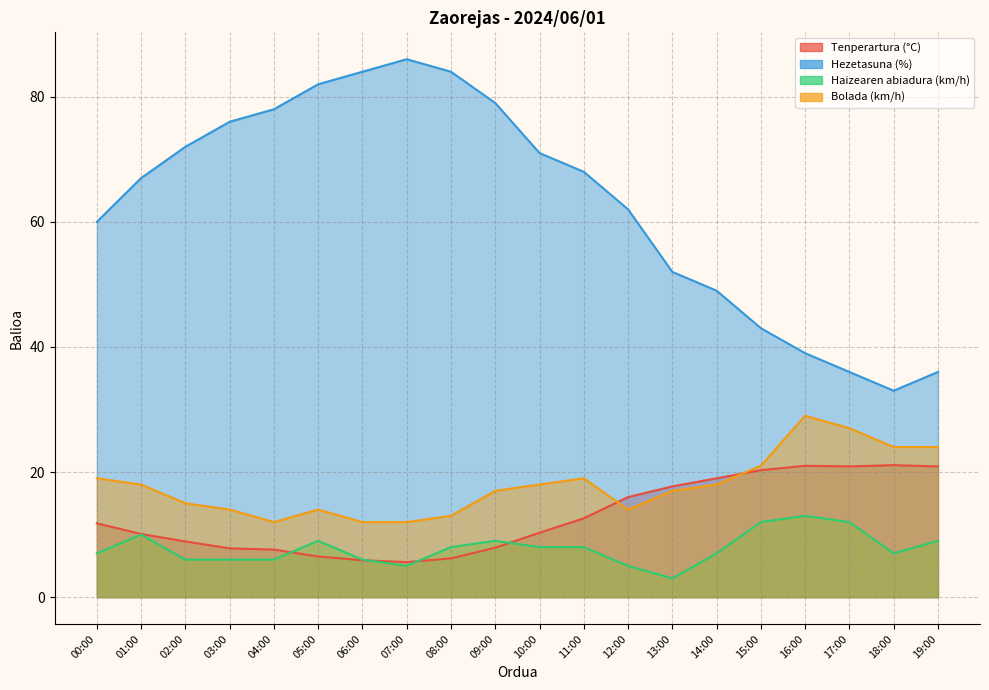

At which category does Haizearen abiadura (km/h) reach its first local valley?

07:00